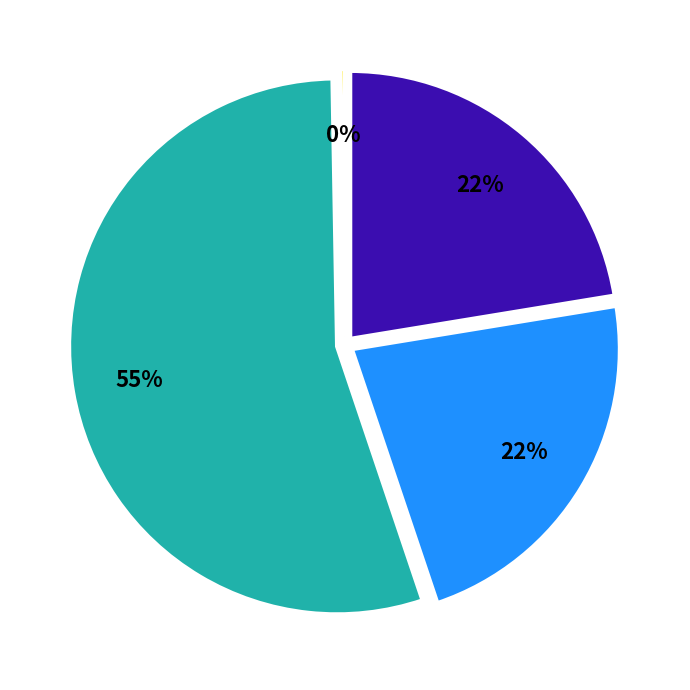

Is there a majority slice in this chart?

Yes